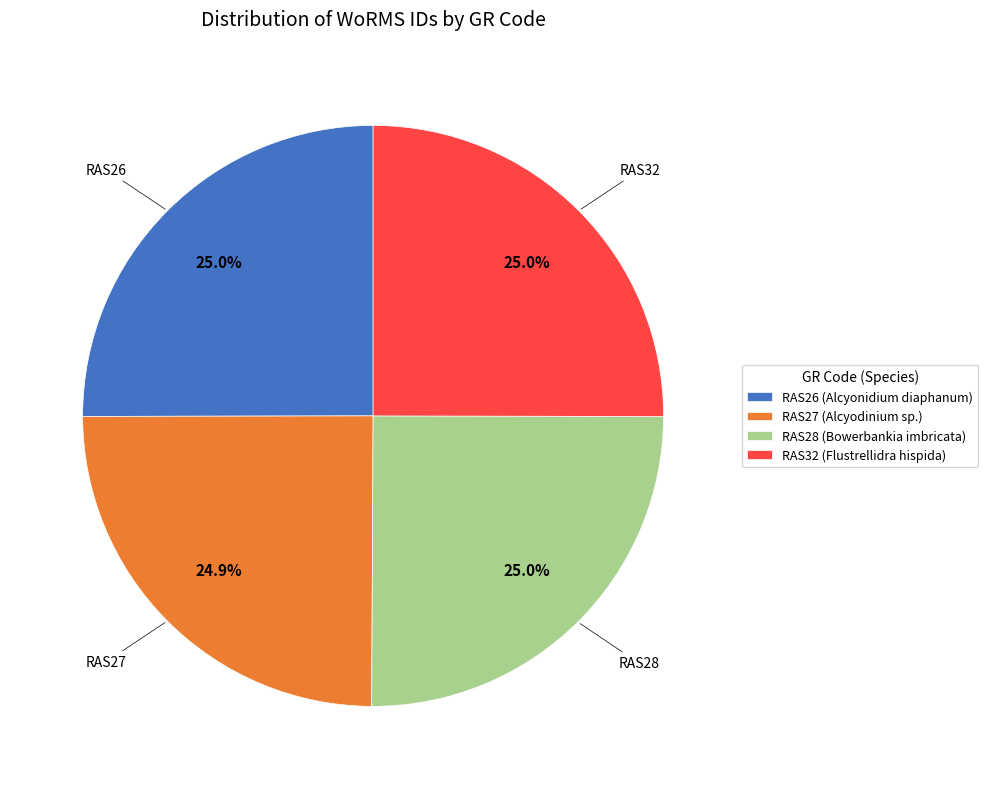

Does any single category account for the majority?

No